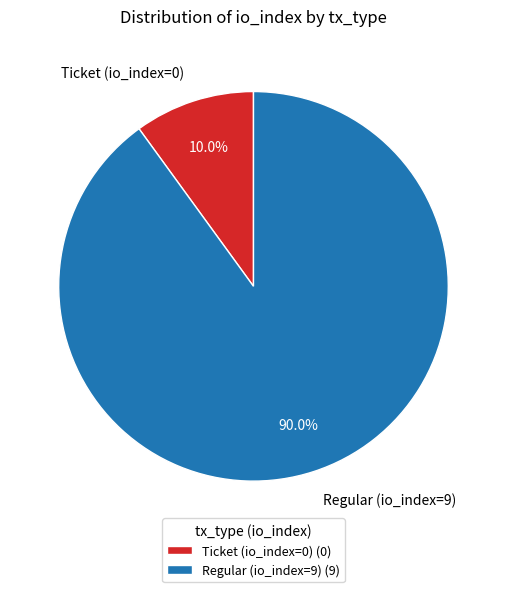

What is the largest slice in the pie chart?

Regular (io_index=9)